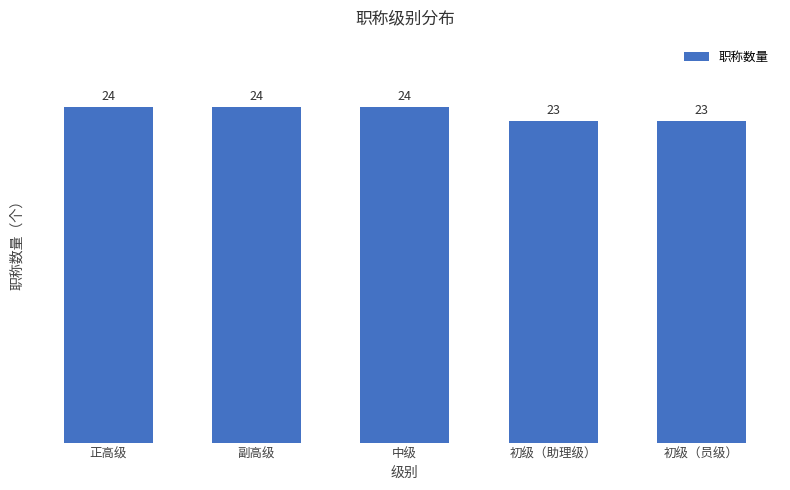

Count the number of categories in the chart.

5